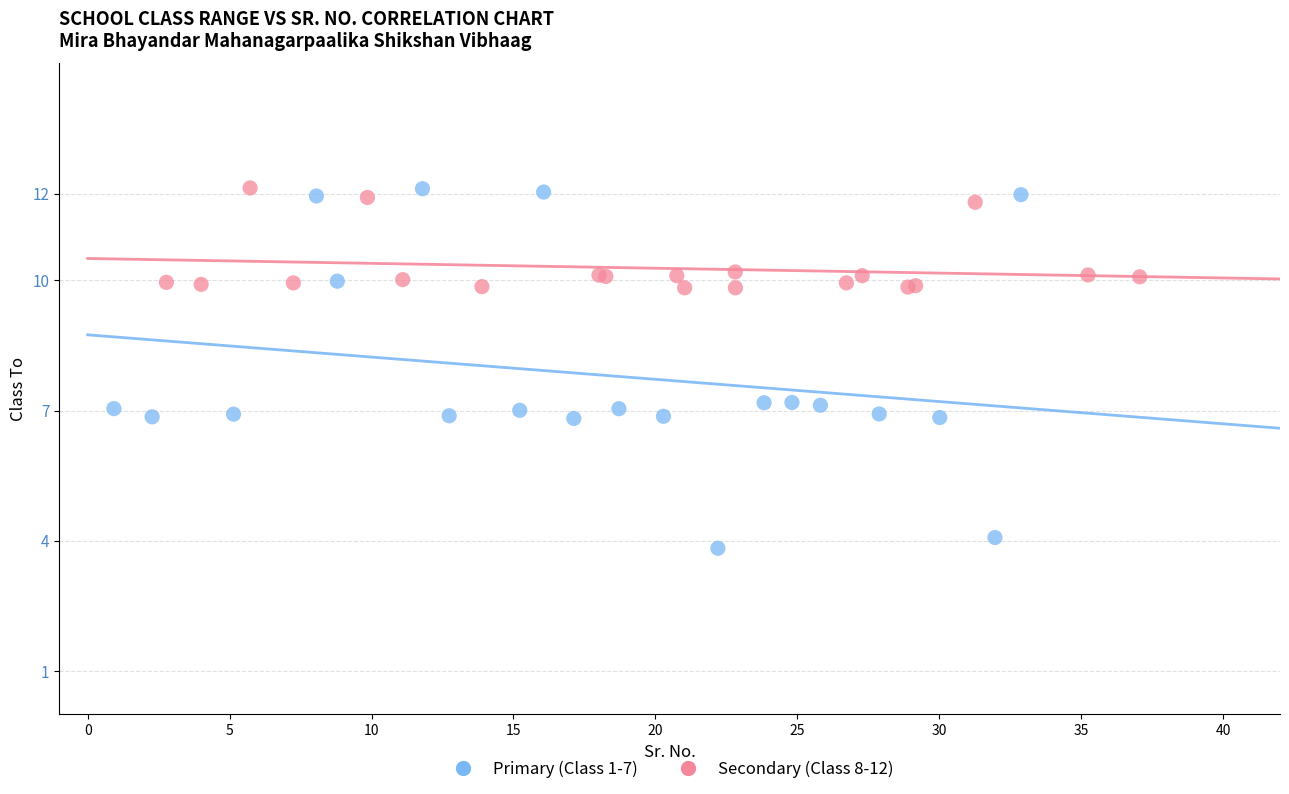

Which series contains the lowest Y value?

Primary (Class 1-7)